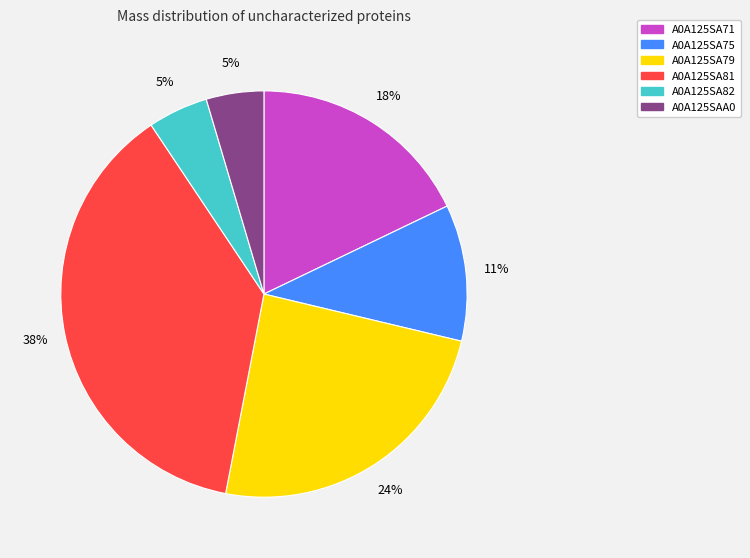

True or false: A0A125SA79 accounts for 34% of the total.

False